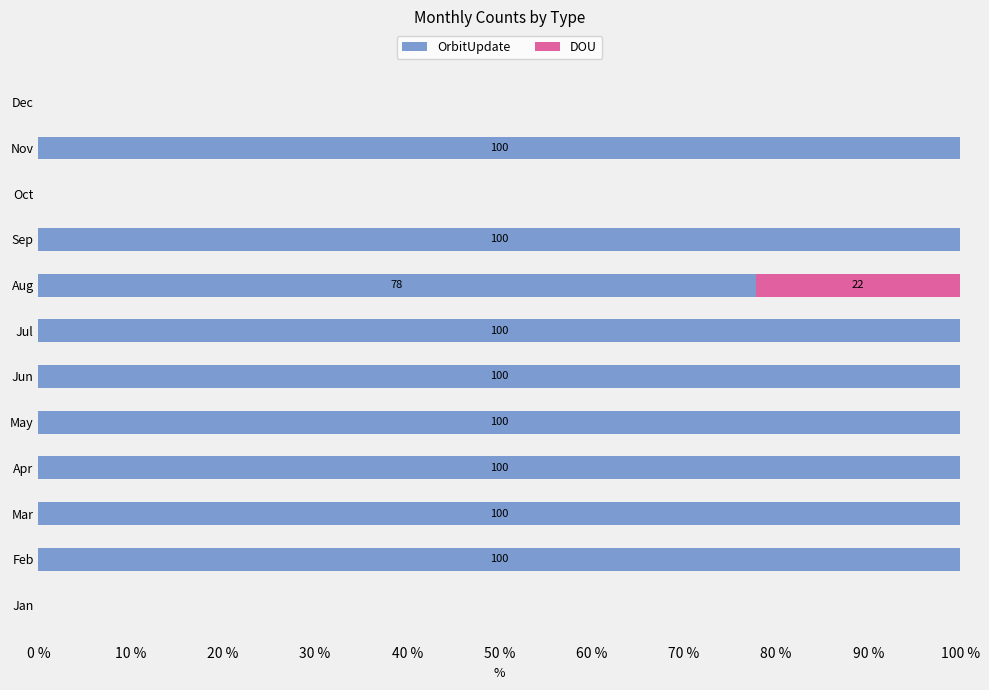

Is it true that OrbitUpdate equals 100.0 at May?

True